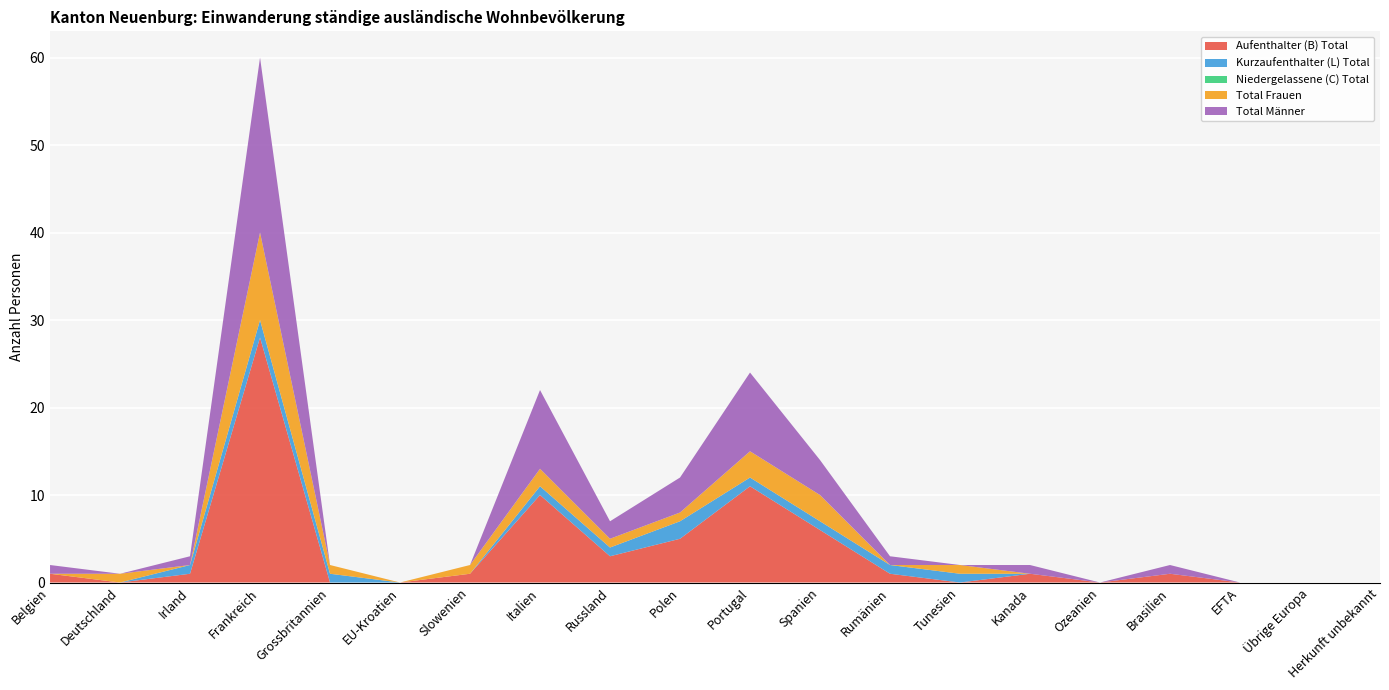

Reading left to right, what are all the values shown in this chart?

Aufenthalter (B) Total: Belgien=1	Deutschland=0	Irland=1	Frankreich=28	Grossbritannien=0	EU-Kroatien=0	Slowenien=1	Italien=10	Russland=3	Polen=5	Portugal=11	Spanien=6	Rumänien=1	Tunesien=0	Kanada=1	Ozeanien=0	Brasilien=1	EFTA=0	Übrige Europa=0	Herkunft unbekannt=0
Kurzaufenthalter (L) Total: Belgien=0	Deutschland=0	Irland=1	Frankreich=2	Grossbritannien=1	EU-Kroatien=0	Slowenien=0	Italien=1	Russland=1	Polen=2	Portugal=1	Spanien=1	Rumänien=1	Tunesien=1	Kanada=0	Ozeanien=0	Brasilien=0	EFTA=0	Übrige Europa=0	Herkunft unbekannt=0
Niedergelassene (C) Total: Belgien=0	Deutschland=0	Irland=0	Frankreich=0	Grossbritannien=0	EU-Kroatien=0	Slowenien=0	Italien=0	Russland=0	Polen=0	Portugal=0	Spanien=0	Rumänien=0	Tunesien=0	Kanada=0	Ozeanien=0	Brasilien=0	EFTA=0	Übrige Europa=0	Herkunft unbekannt=0
Total Frauen: Belgien=0	Deutschland=1	Irland=0	Frankreich=10	Grossbritannien=1	EU-Kroatien=0	Slowenien=1	Italien=2	Russland=1	Polen=1	Portugal=3	Spanien=3	Rumänien=0	Tunesien=1	Kanada=0	Ozeanien=0	Brasilien=0	EFTA=0	Übrige Europa=0	Herkunft unbekannt=0
Total Männer: Belgien=1	Deutschland=0	Irland=1	Frankreich=20	Grossbritannien=0	EU-Kroatien=0	Slowenien=0	Italien=9	Russland=2	Polen=4	Portugal=9	Spanien=4	Rumänien=1	Tunesien=0	Kanada=1	Ozeanien=0	Brasilien=1	EFTA=0	Übrige Europa=0	Herkunft unbekannt=0